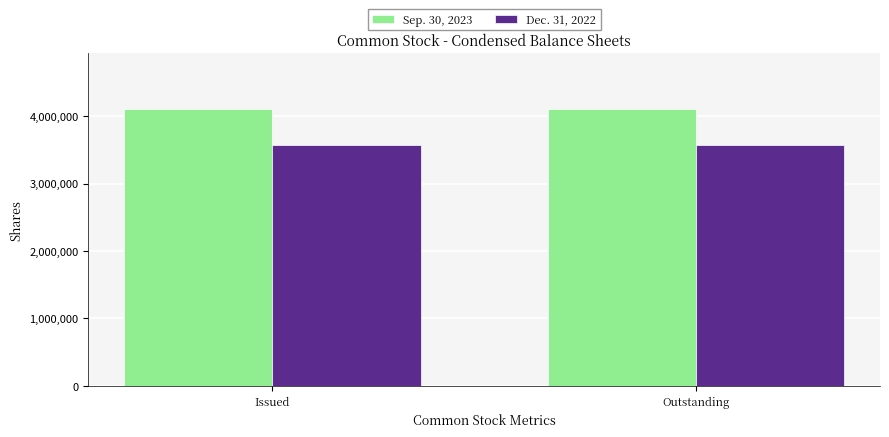

What is the difference between the highest and lowest values at Outstanding?

530101